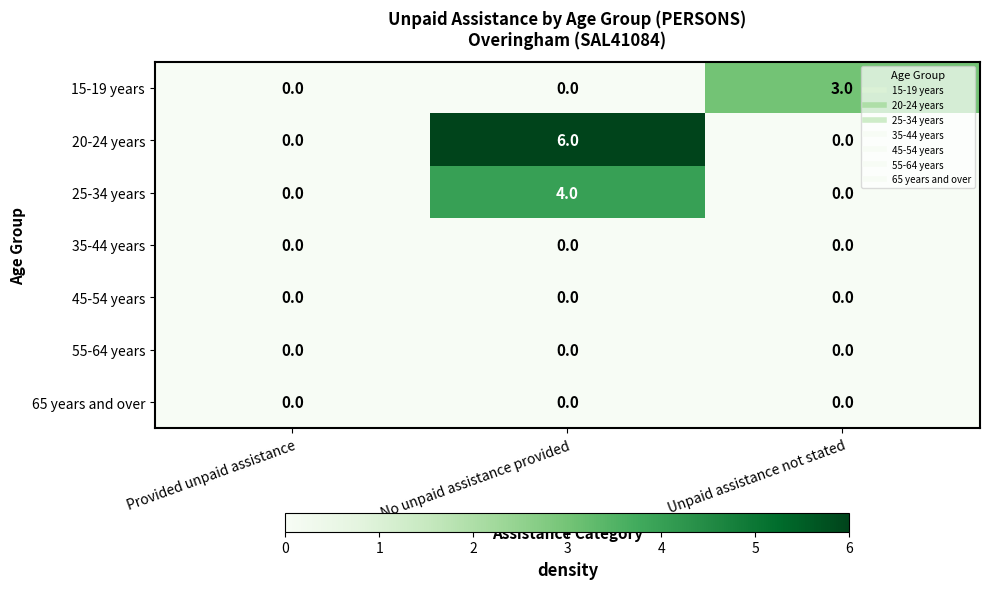

The 65 years and over series shows 0 at Provided unpaid assistance. True or false?

True